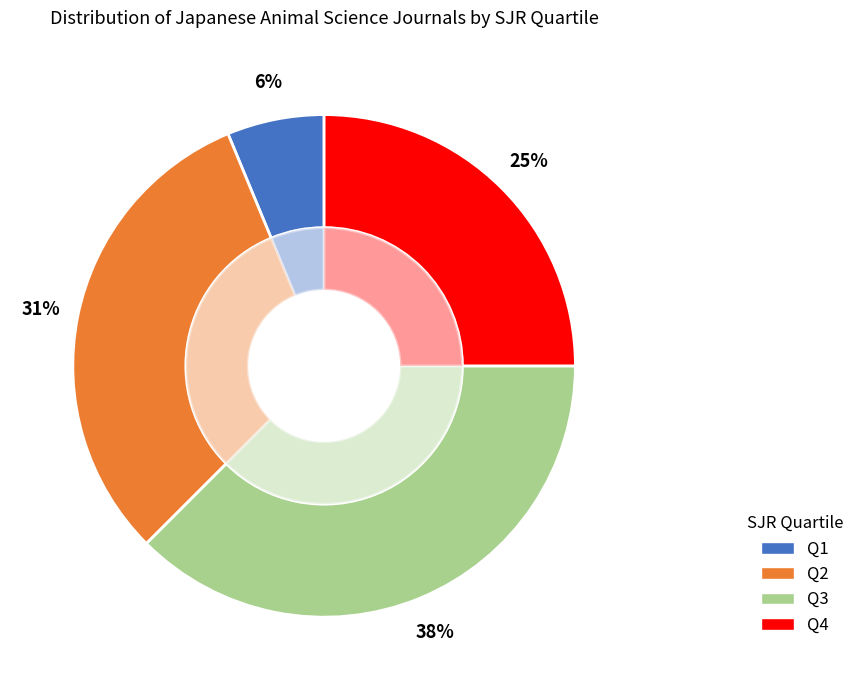

To the nearest percent, what is the average slice percentage?

25%